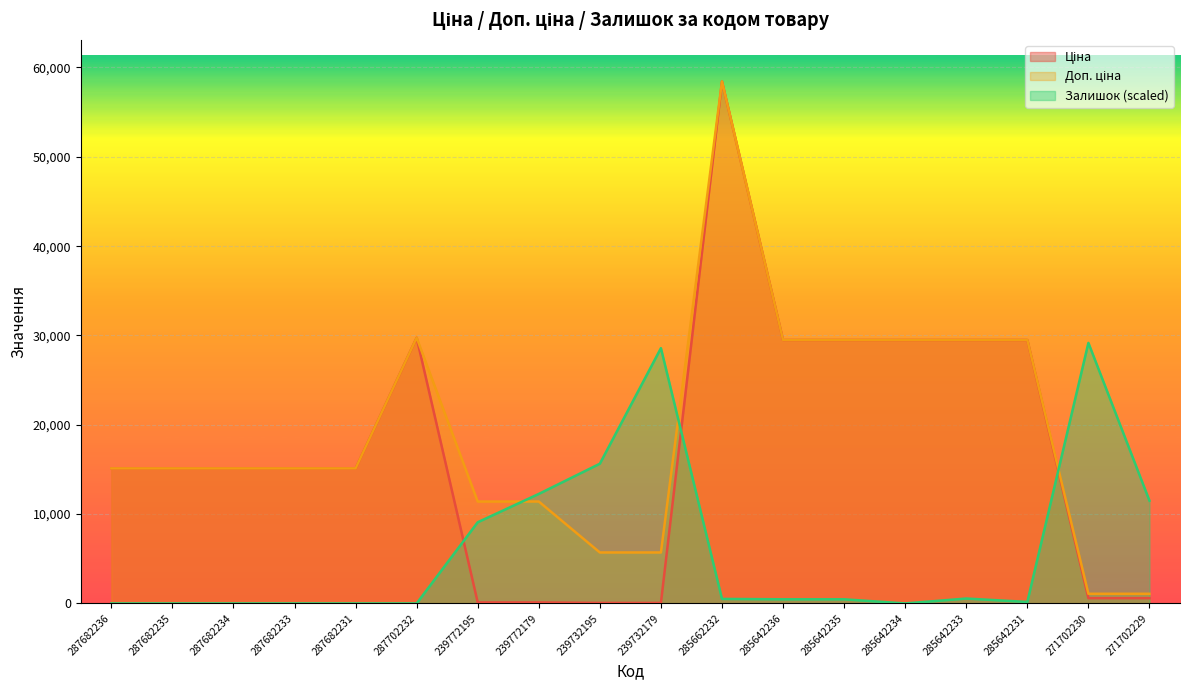

True or false: Залишок has a value of 11499.3 at 271702229.

True